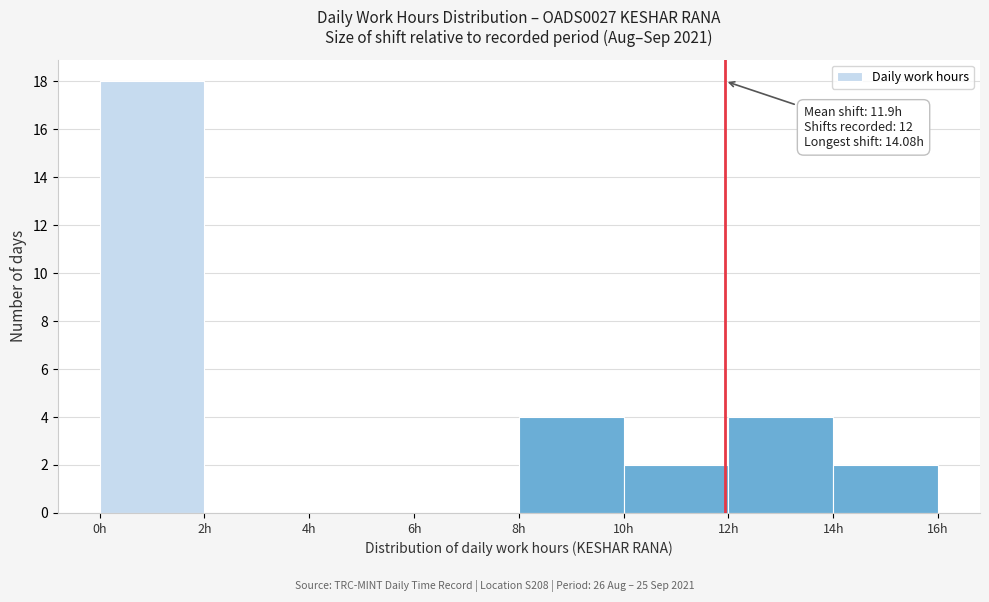

Which range on the x-axis has the tallest bar?

0 to 2